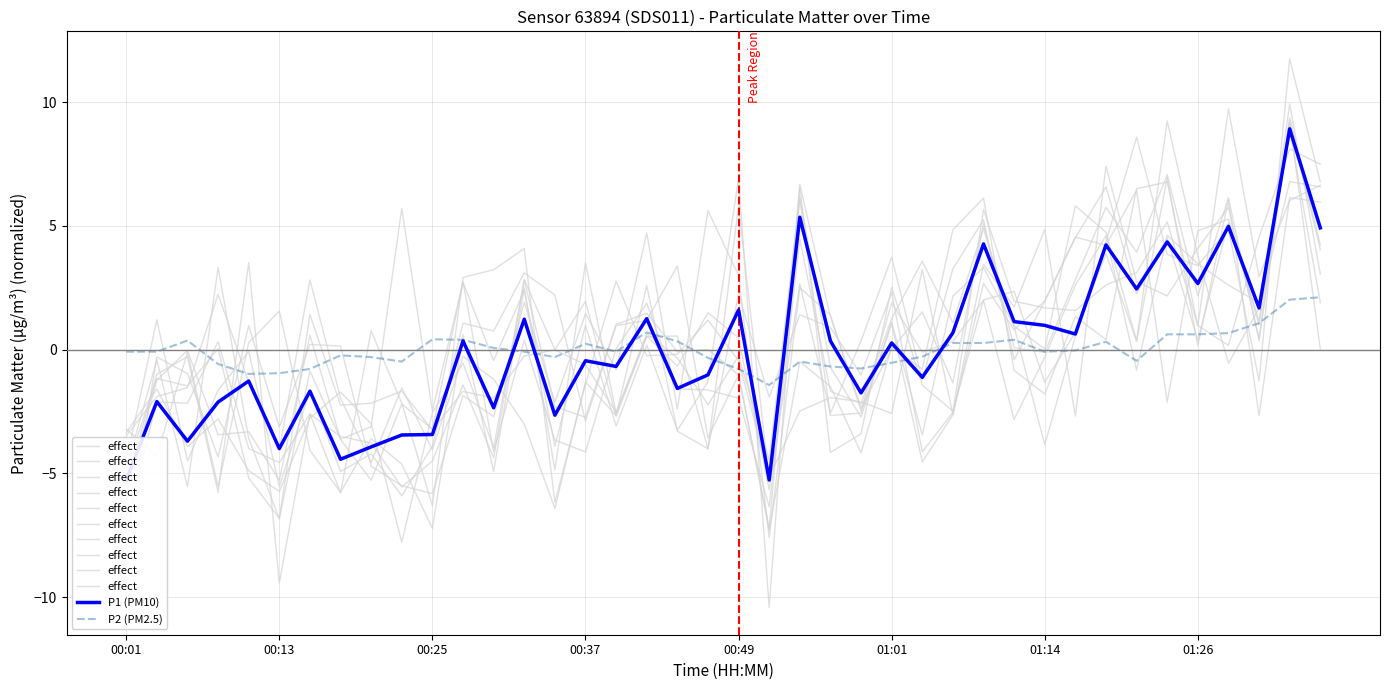

What is the minimum value for P2 (PM2.5)?

-1.4